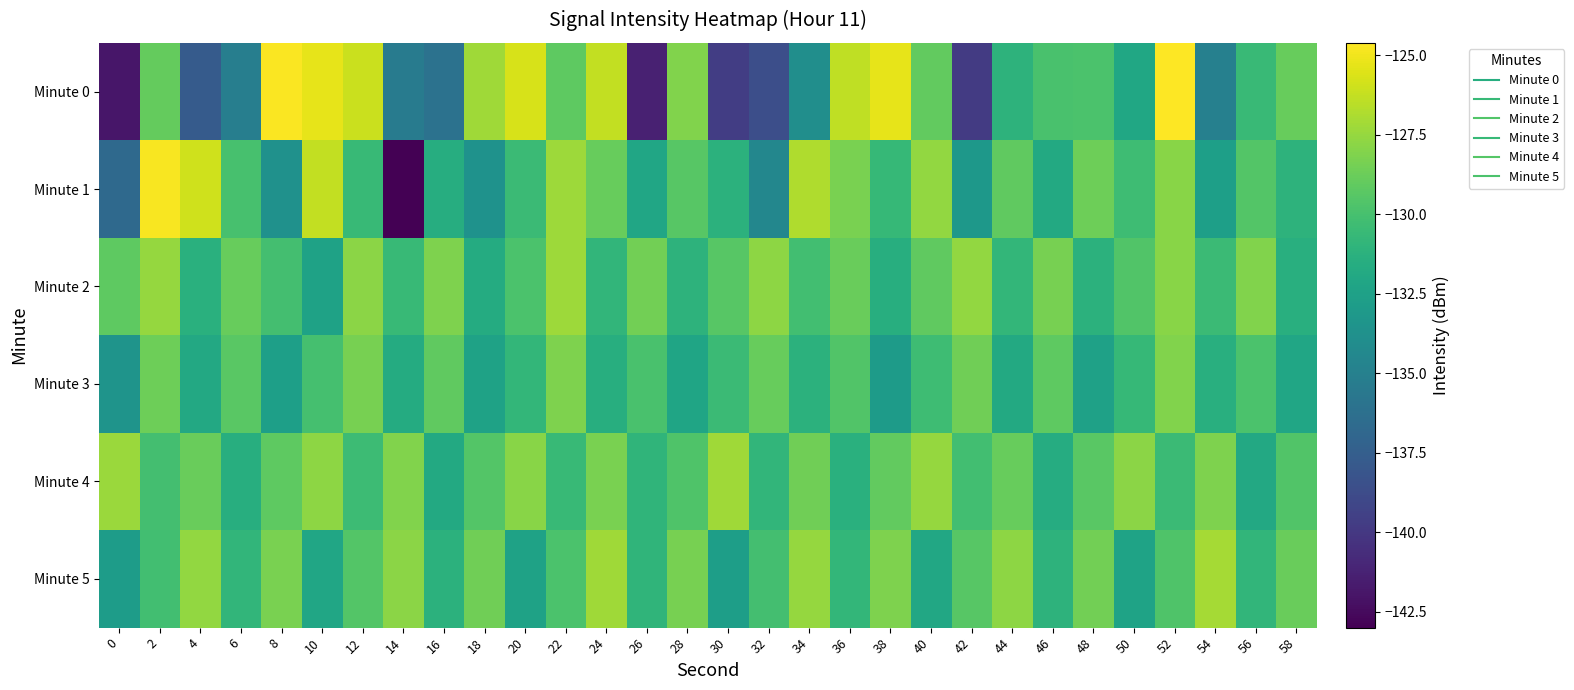

What is the total value across all series at 26?

-793.8